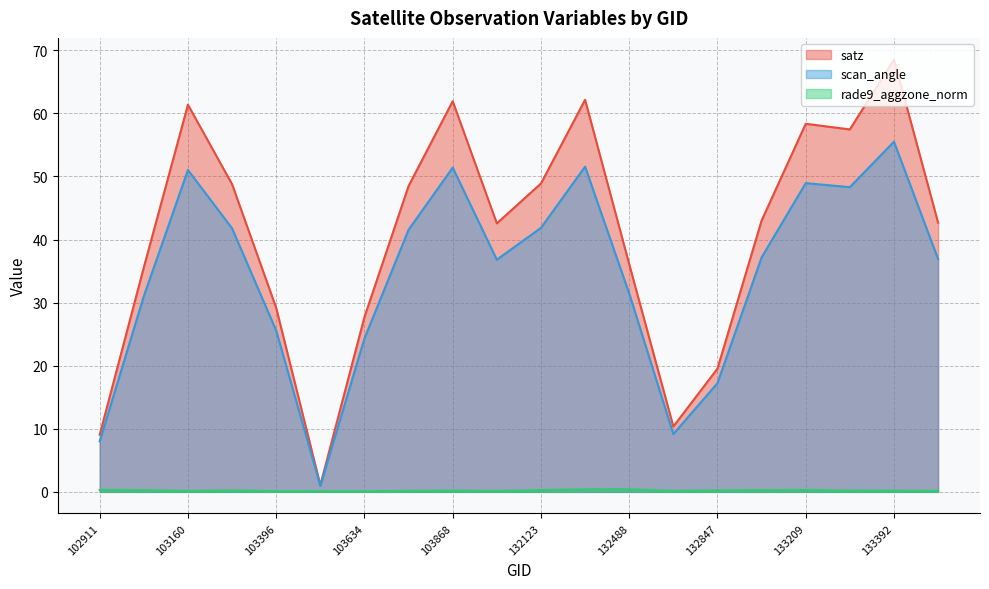

True or false: rade9_aggzone_norm has more than 1 interior local peaks.

True